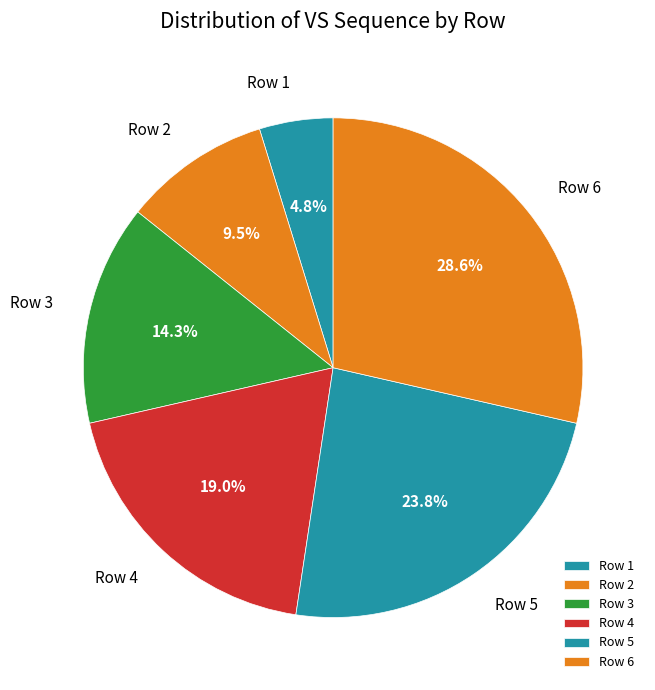

To the nearest percent, what is the combined percentage of Row 4 and Row 5?

43%